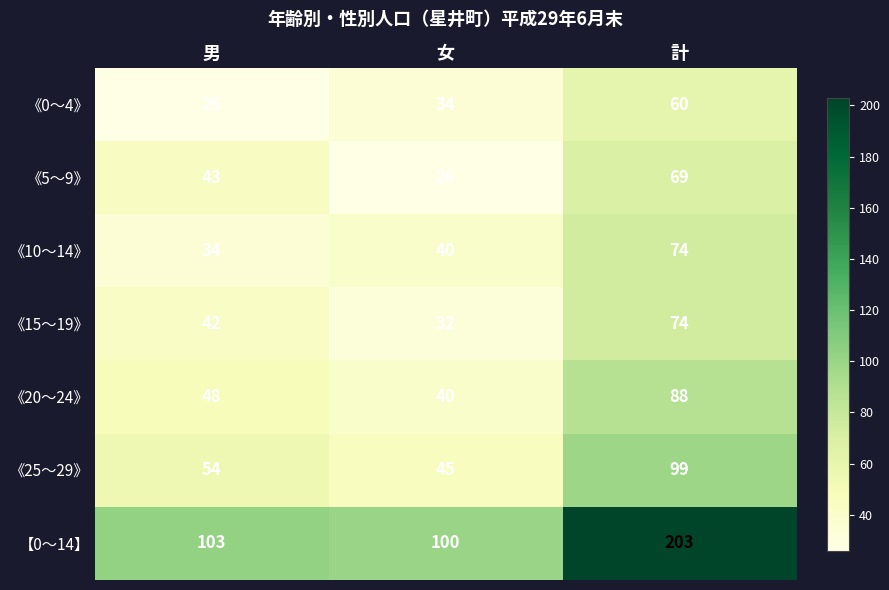

The value of 《5～9》 at 女 is 26. True or false?

True